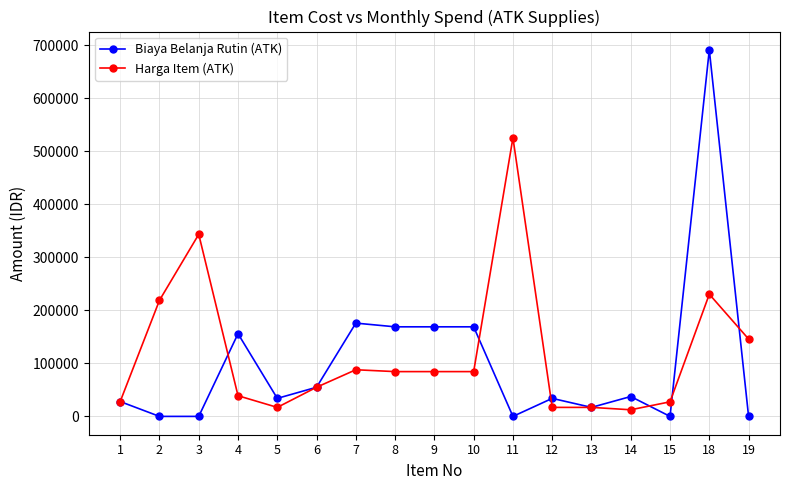

Is it true that Biaya Belanja Rutin (ATK) equals 37500 at 14?

True